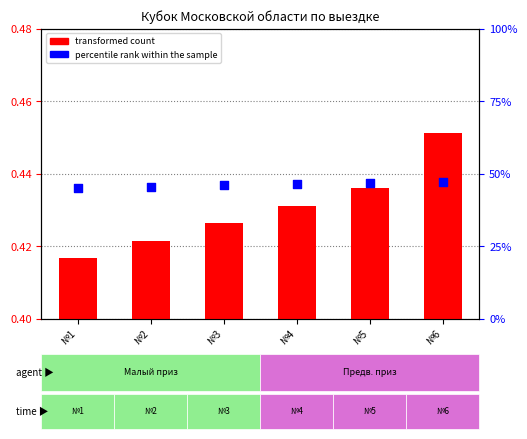

Which series reaches the maximum Y coordinate?

transformed count